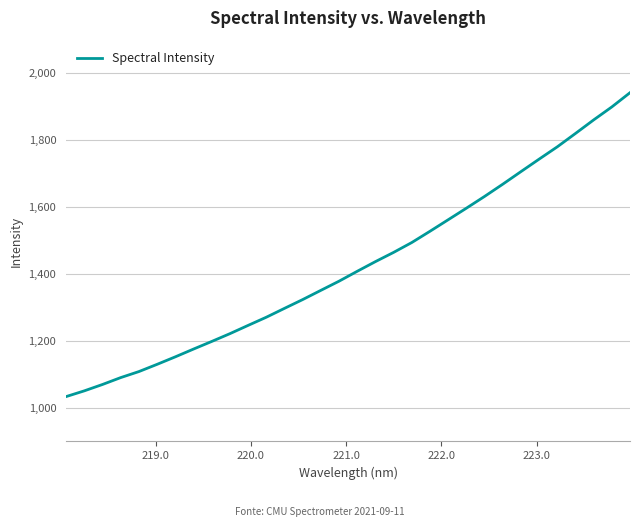

What is the difference between the maximum and minimum values?

907.0